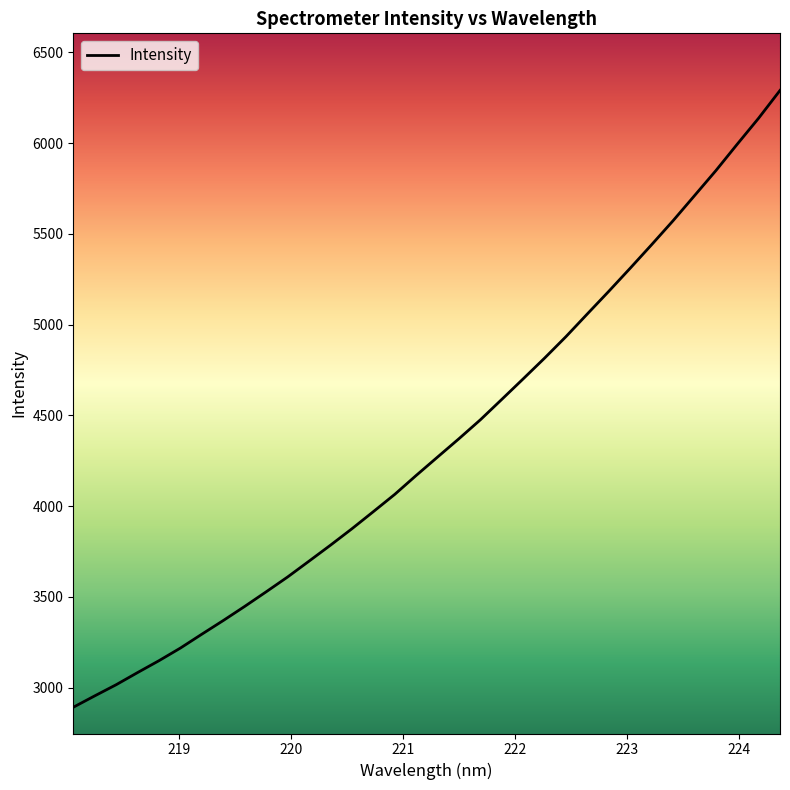

What is the smallest value displayed?

2891.7